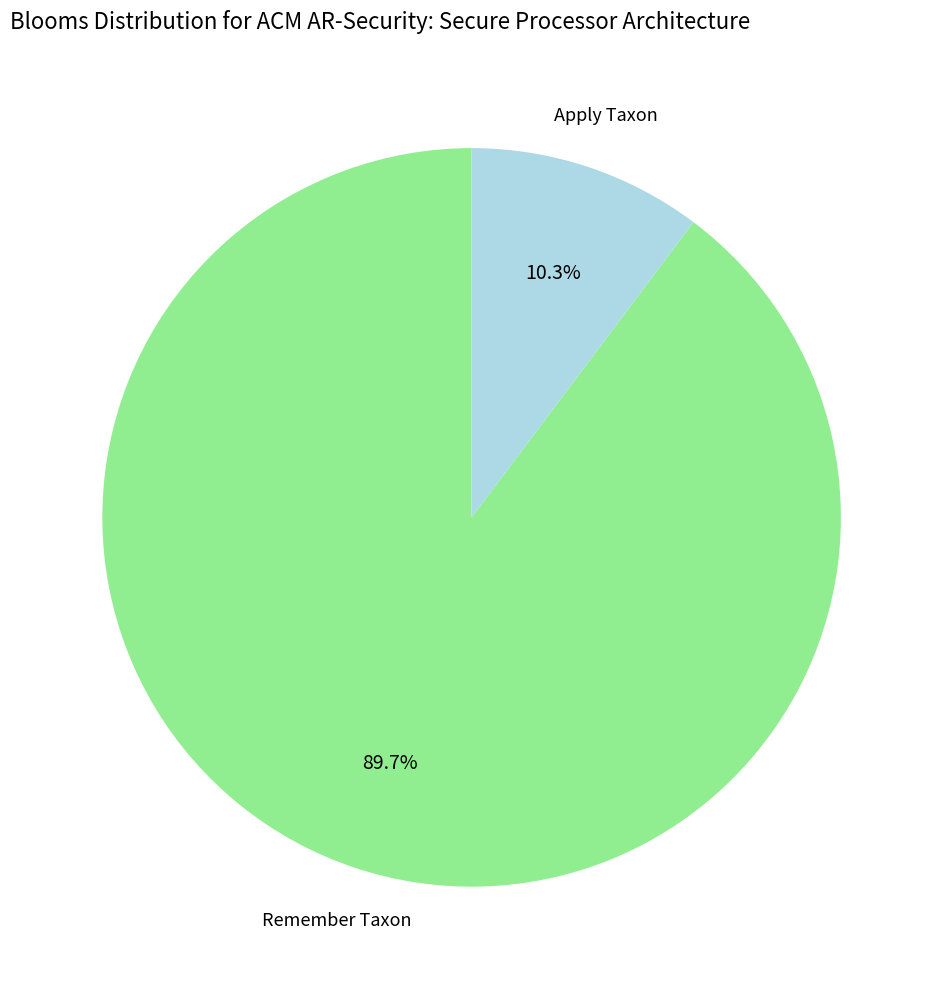

Which has a higher value, Apply Taxon or Remember Taxon?

Remember Taxon